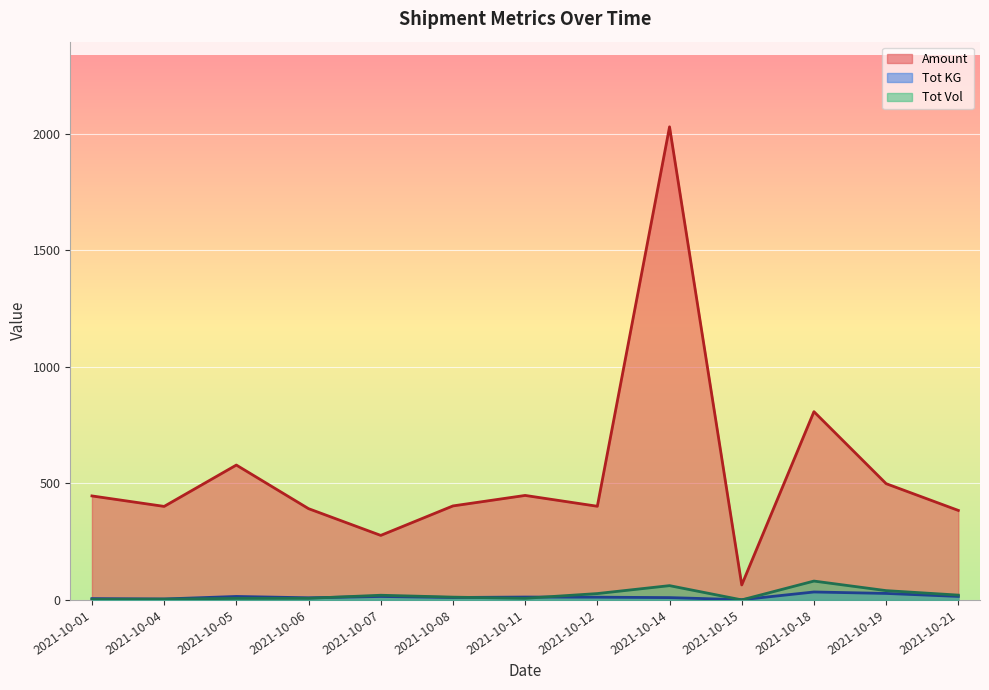

The value of Amount at 2021-10-07 is 160.9. True or false?

False